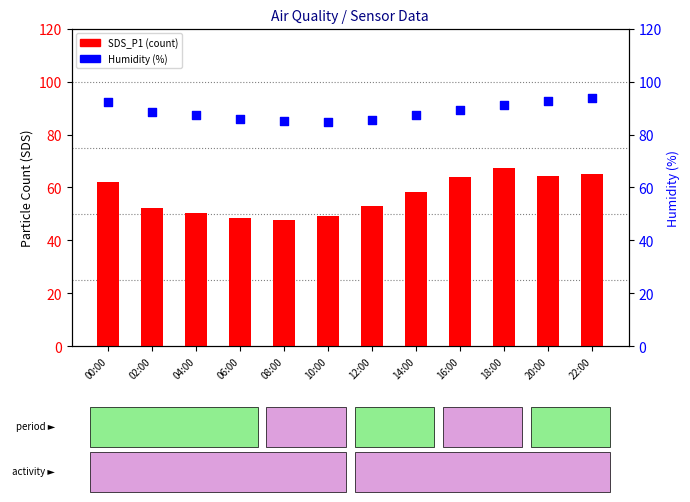

Which series contains the lowest Y value?

SDS_P1